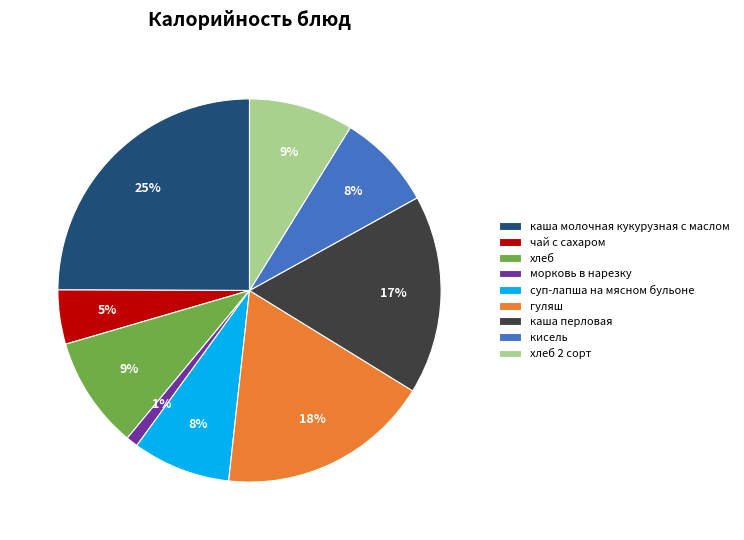

Between гуляш and чай с сахаром, which is larger?

гуляш